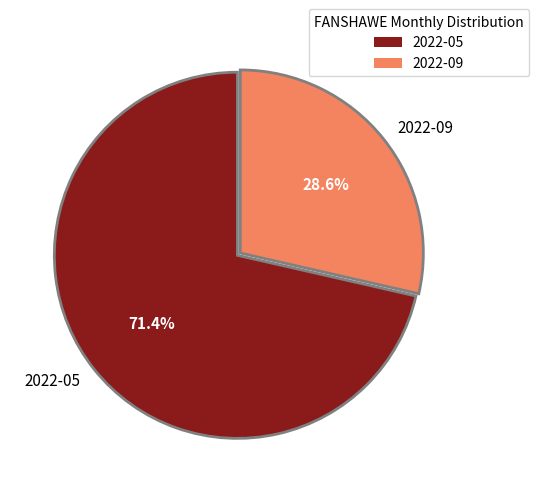

Which category has the biggest portion of the pie?

2022-05